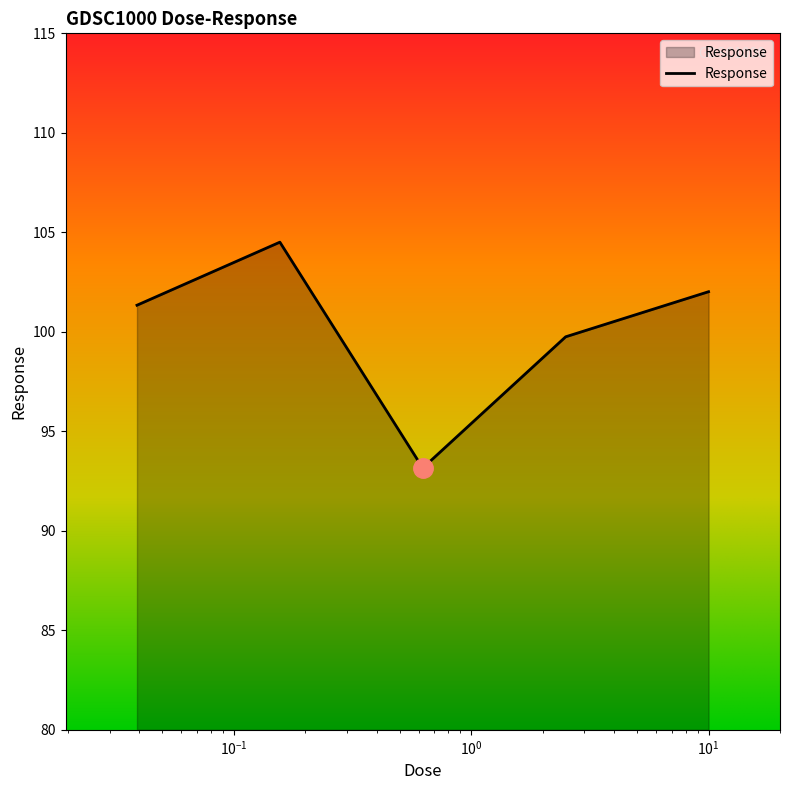

What is the sum of all values?

500.8